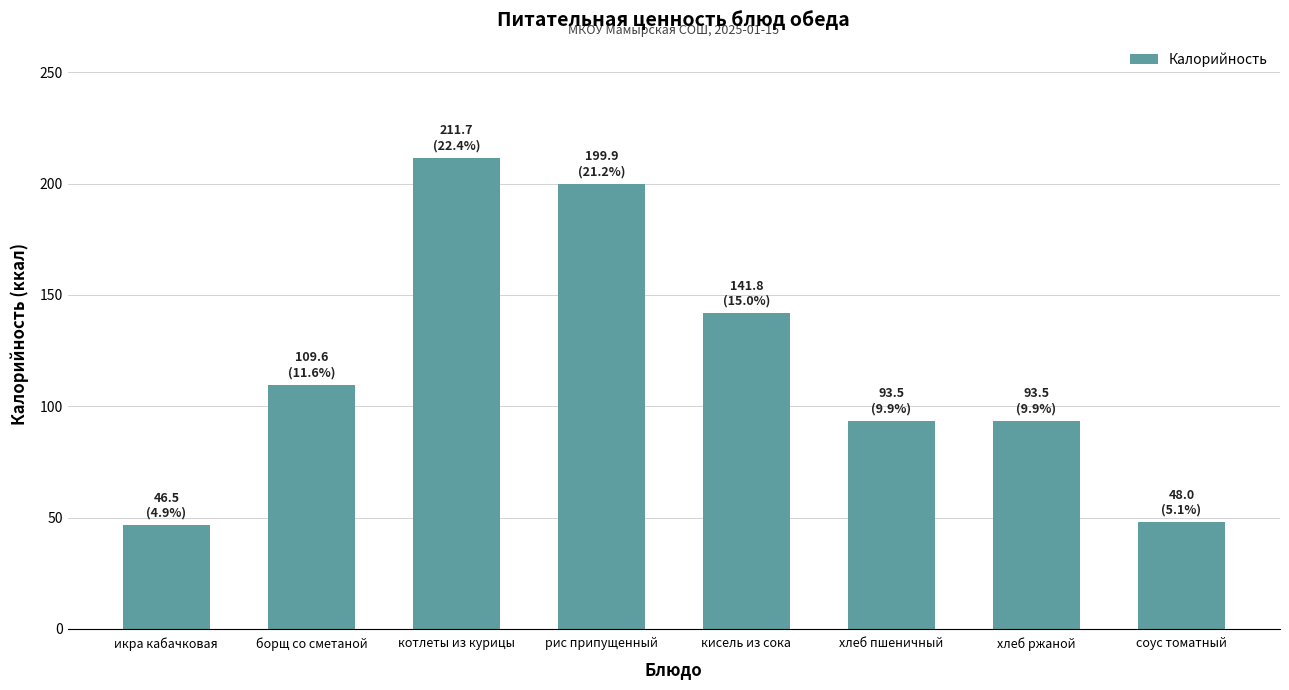

What is the difference between the maximum and minimum values?

165.2